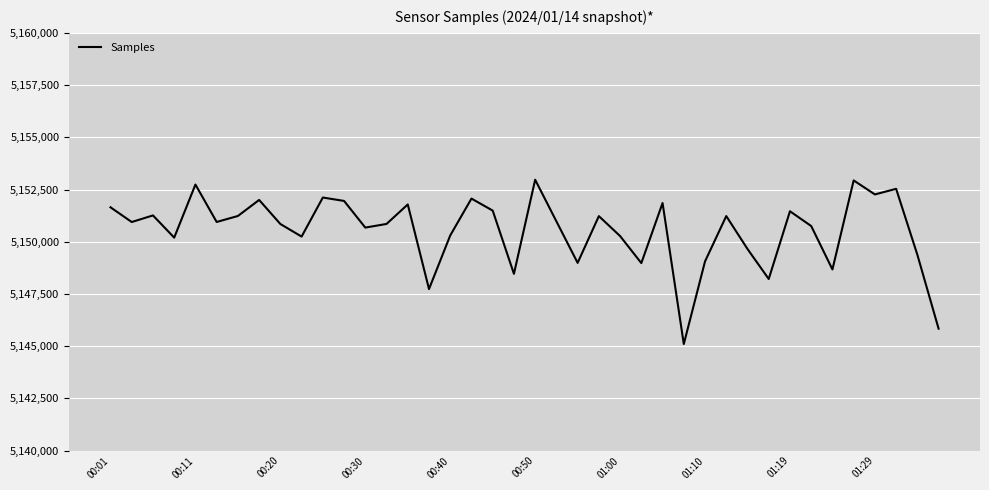

What is the difference between the maximum and minimum values?

7867